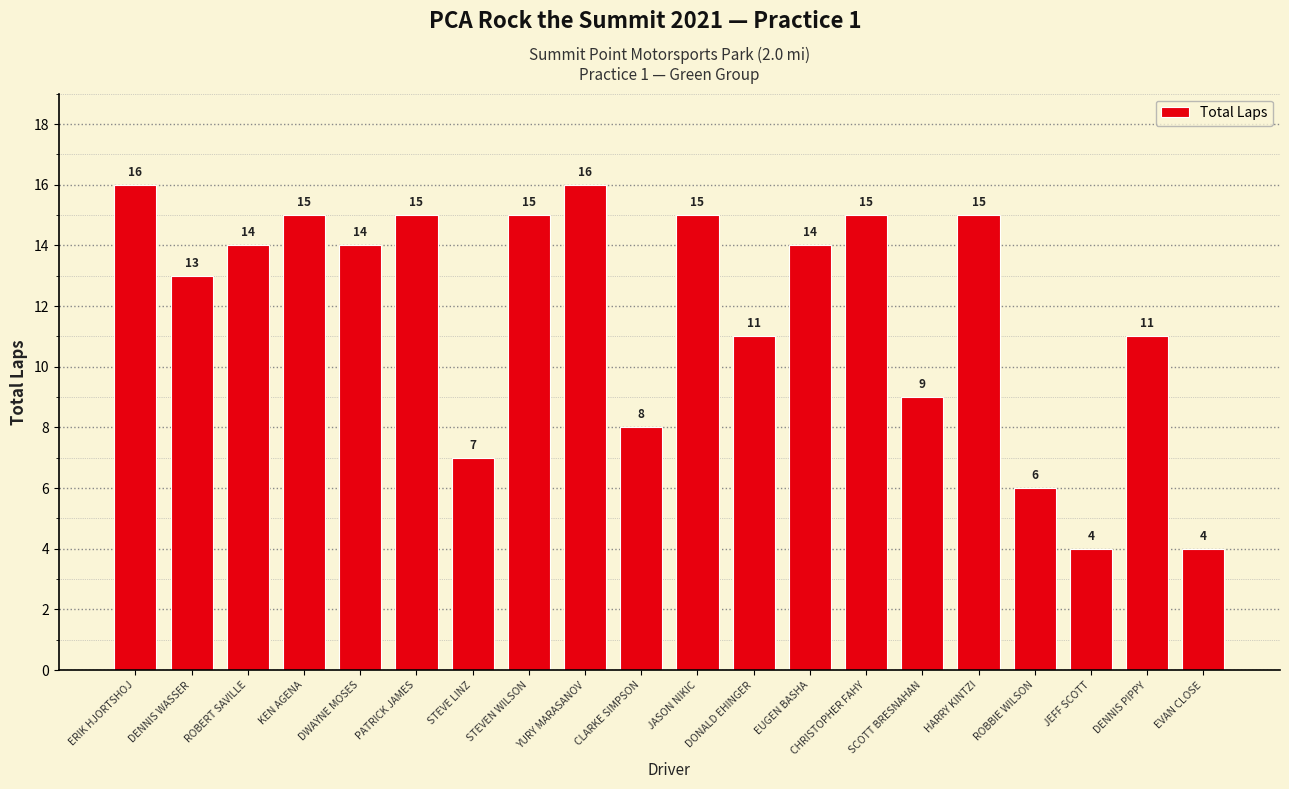

Reading left to right, what are all the values shown in this chart?

16	13	14	15	14	15	7	15	16	8	15	11	14	15	9	15	6	4	11	4